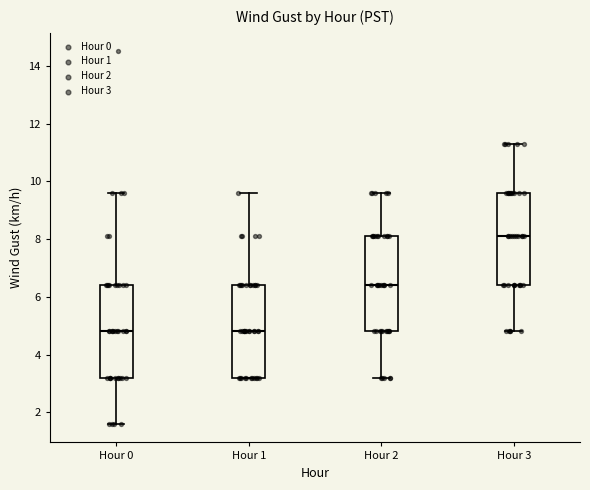

Reading left to right, read every box against the y-axis: the position of its median line, the range the box covers, and the ends of its whiskers. The values are not printed on the chart, so give them approximately, as read against the axis.

Hour 0: median 4.8, box 3.2 to 6.4, whiskers 1.6 to 9.6
Hour 1: median 4.8, box 3.2 to 6.4, whiskers 3.2 to 9.6
Hour 2: median 6.4, box 4.8 to 8.2, whiskers 3.2 to 9.6
Hour 3: median 8.2, box 6.4 to 9.6, whiskers 4.8 to 11.4